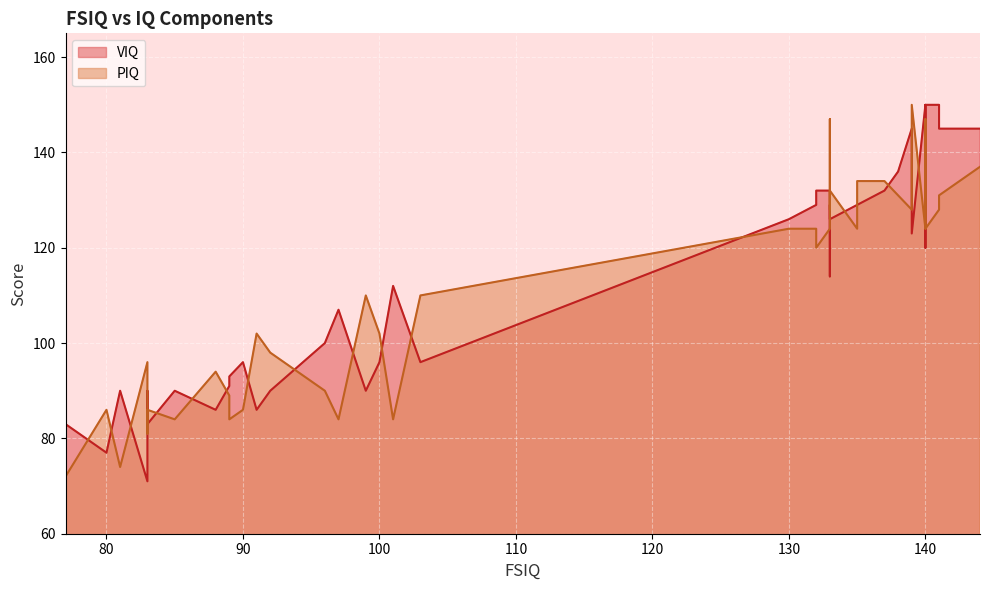

What is the sum of the PIQ values at 31 and 8?

221